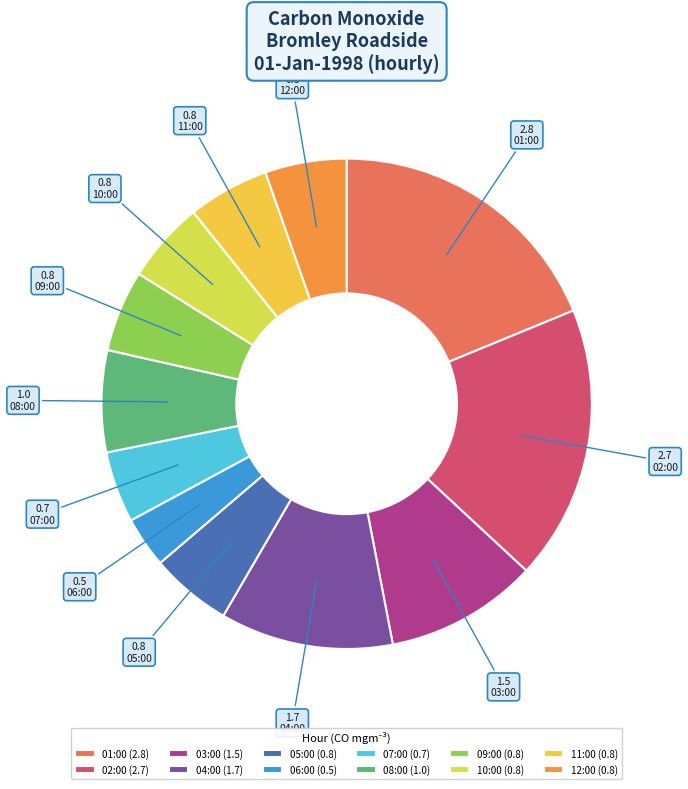

What percentage do 10:00 and 06:00 together represent?

8.7%